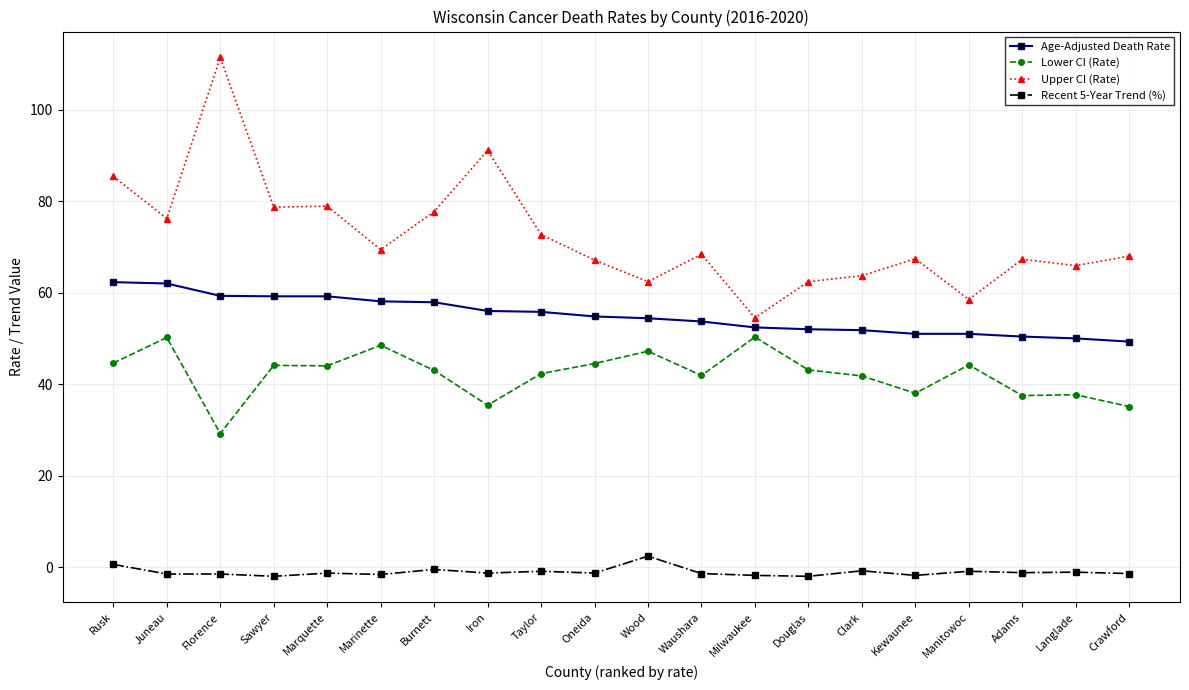

List the series in order of their peak value, highest first.

Upper CI (Rate), Age-Adjusted Death Rate, Lower CI (Rate), Recent 5-Year Trend (%)